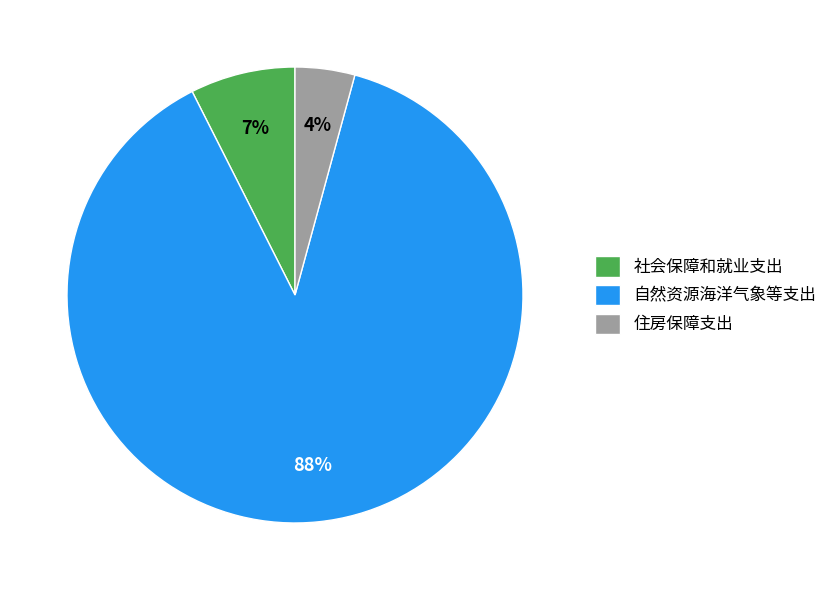

Combined, do 社会保障和就业支出 and 自然资源海洋气象等支出 account for over 50%?

Yes